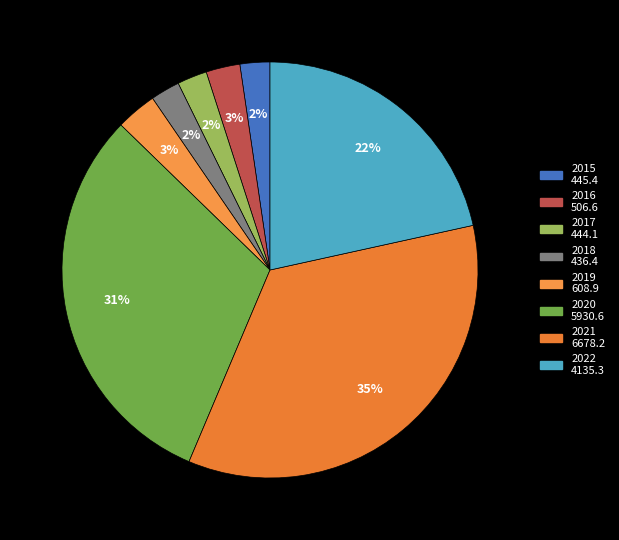

How many slices are in this pie chart?

8